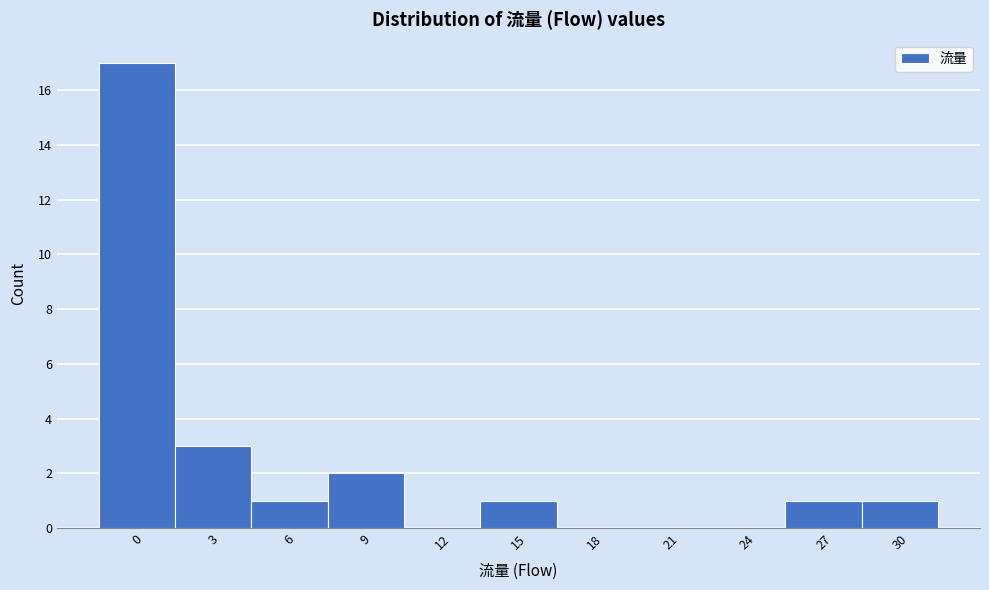

Reading left to right, extract all data points from this chart.

0=17	3=3	6=1	9=2	12=0	15=1	18=0	21=0	24=0	27=1	30=1